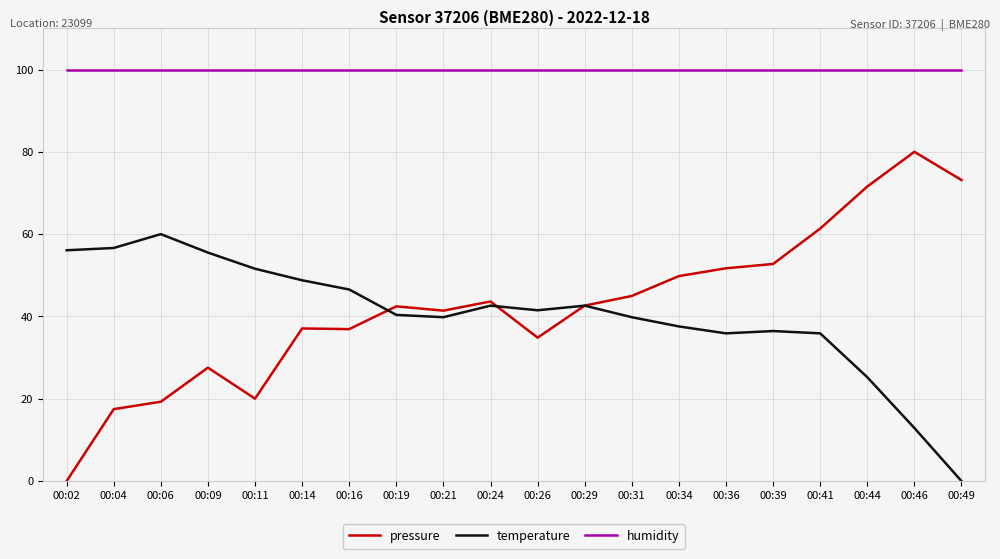

How many intersections are there between temperature and pressure?

3